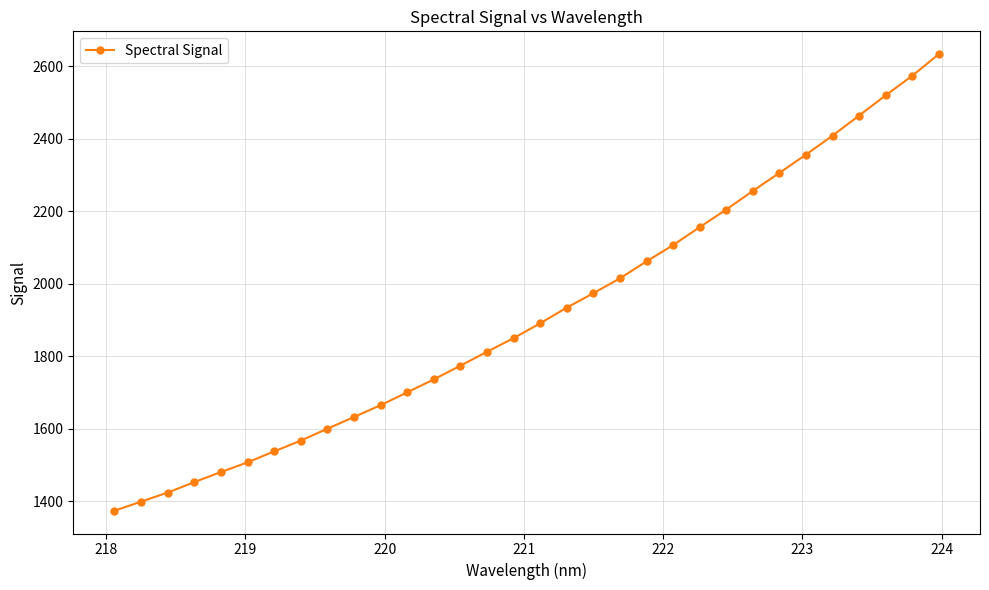

What is the difference between the maximum and second lowest values?

1234.9